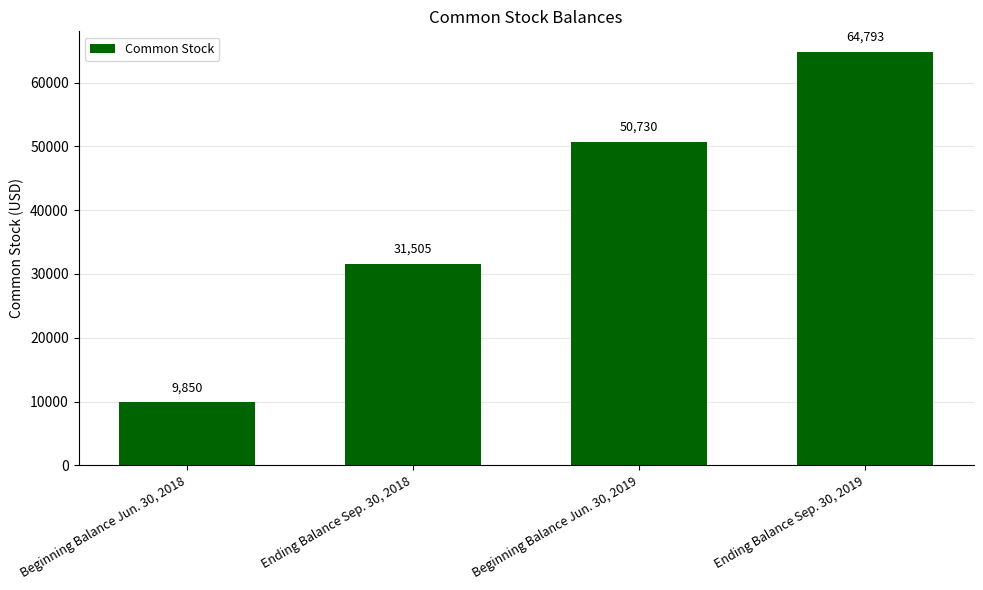

True or false: the data shows 50730 at Beginning Balance Jun. 30, 2019.

True